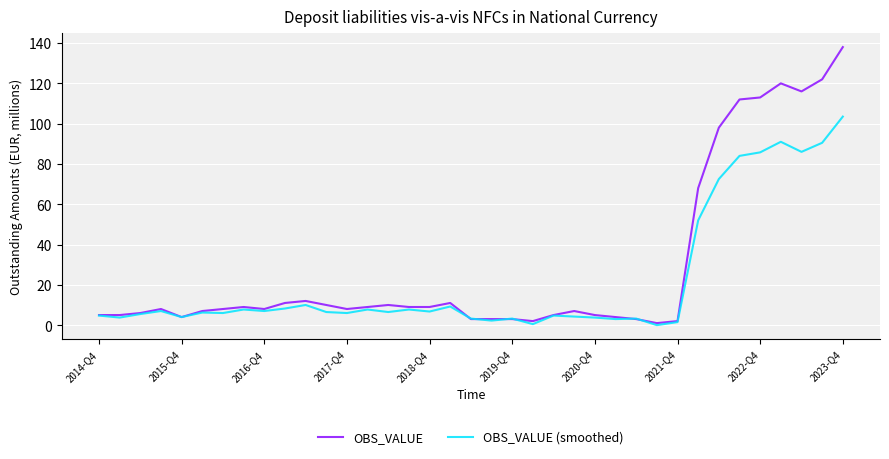

What is the sum of all OBS_VALUE (smoothed) values?

815.8